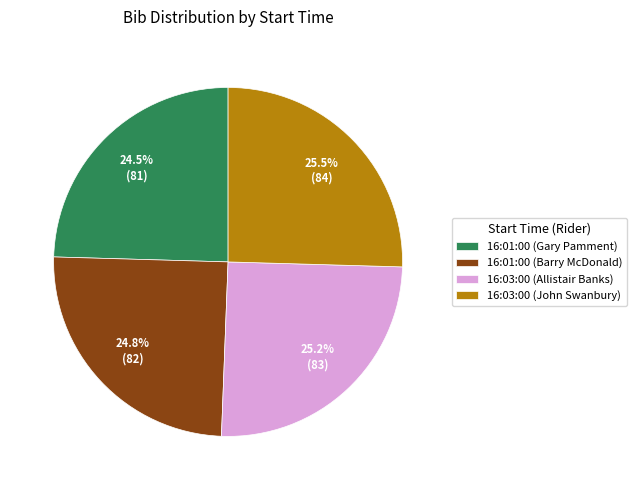

How many segments does this pie chart have?

4